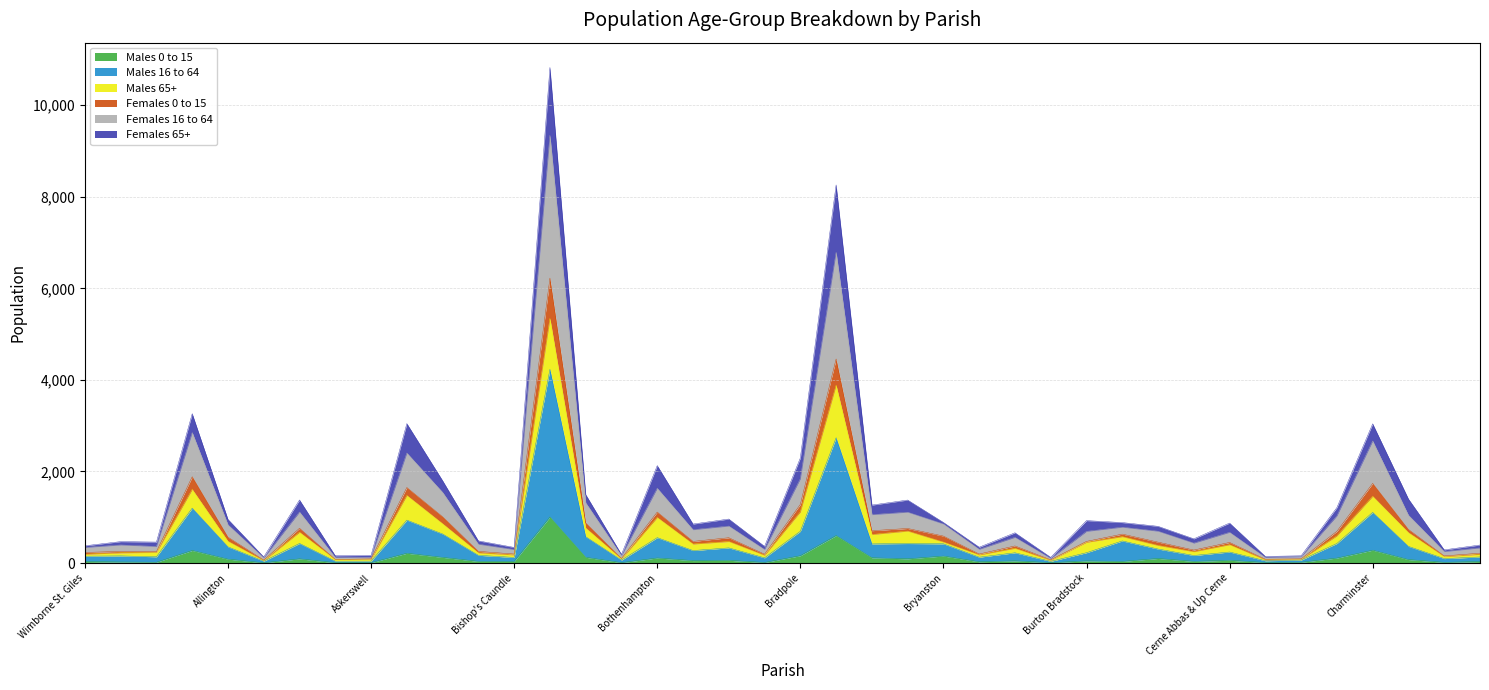

How many categories are shown in the chart?

40